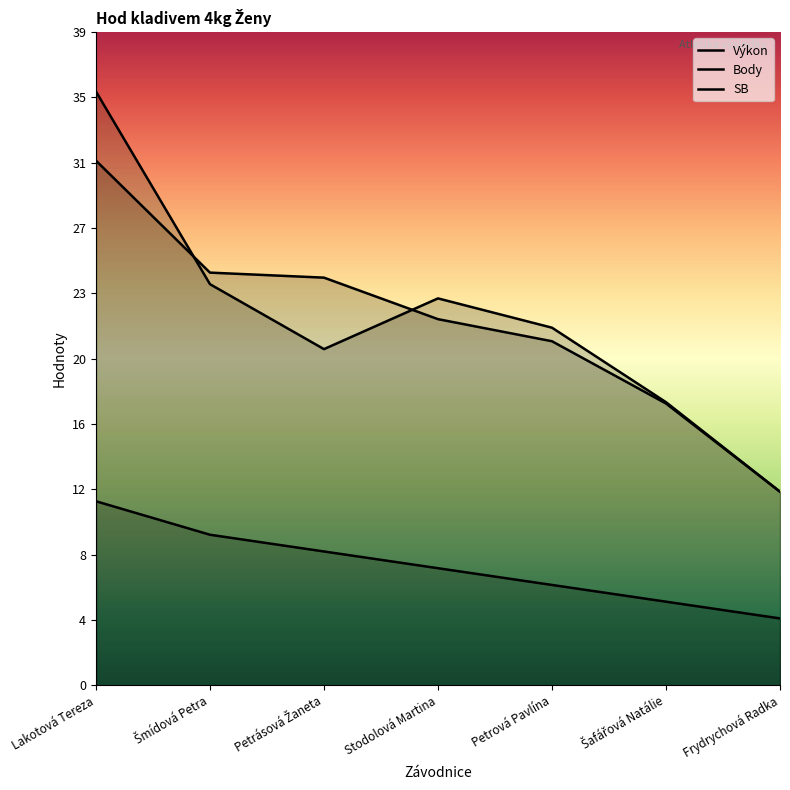

At which label does SB reach its peak?

Lakotová Tereza